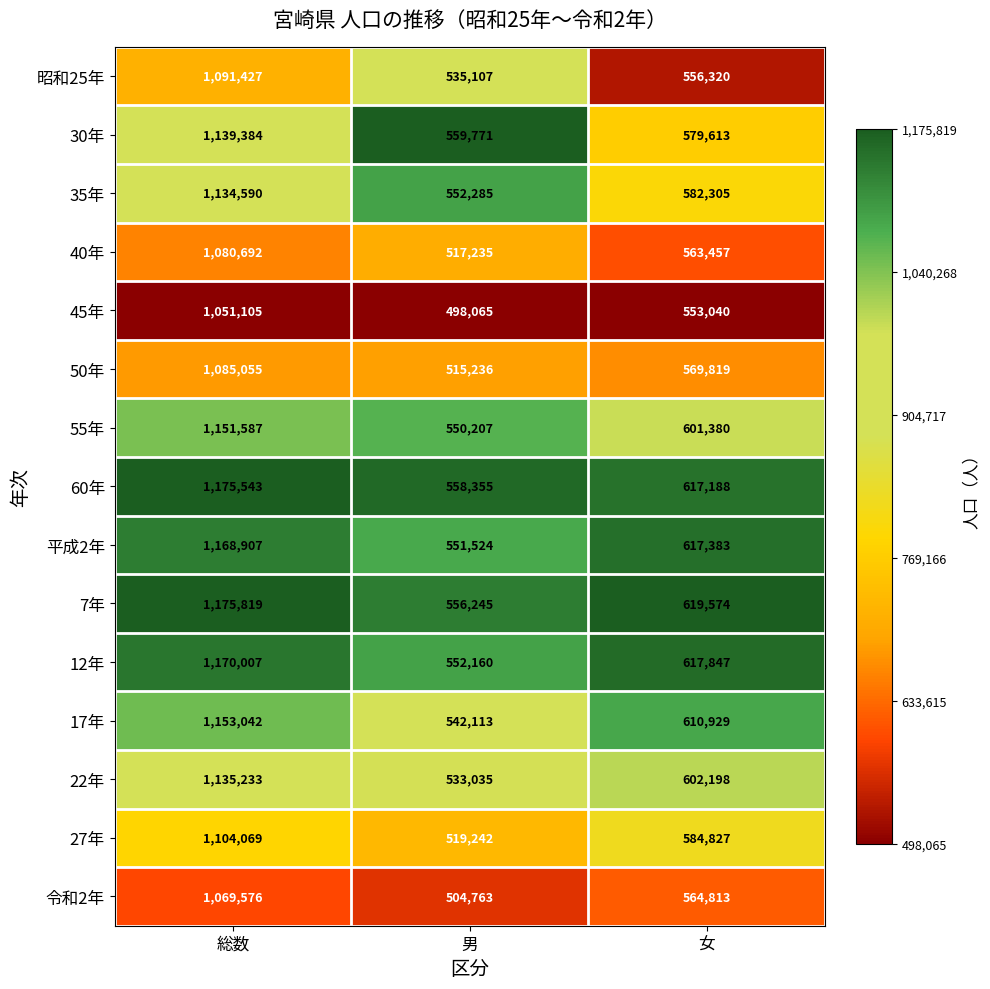

What is the spread (max minus min) of values at 総数?

124714